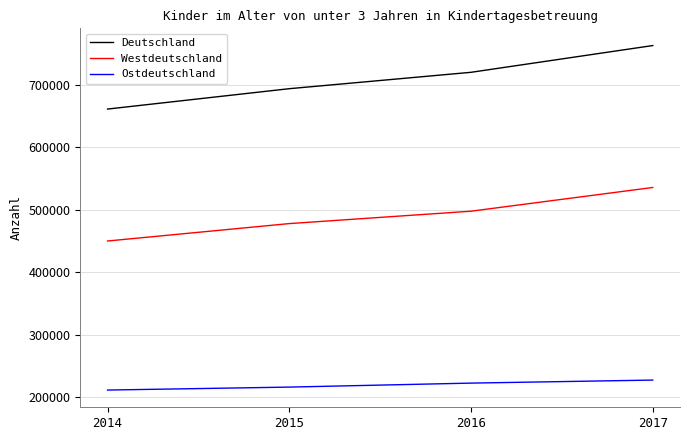

True or false: Deutschland has more than 1 interior local peaks.

False